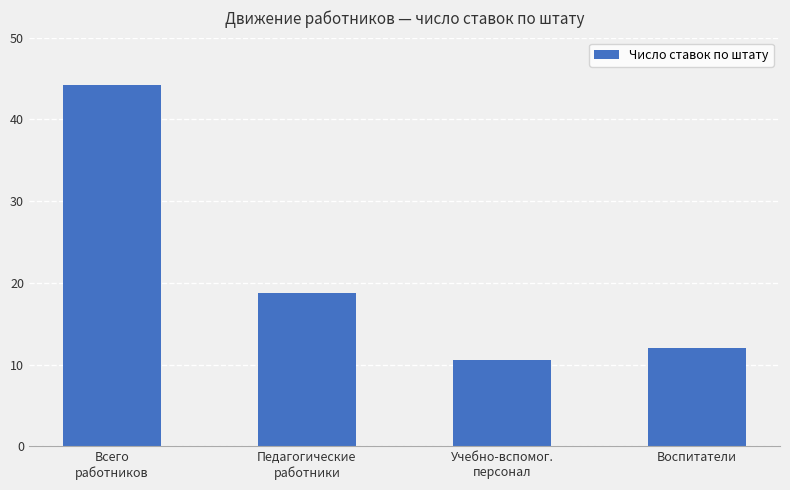

Approximately how many times larger is the value at Всего
работников compared to Учебно-вспомог.
персонал?

4.2